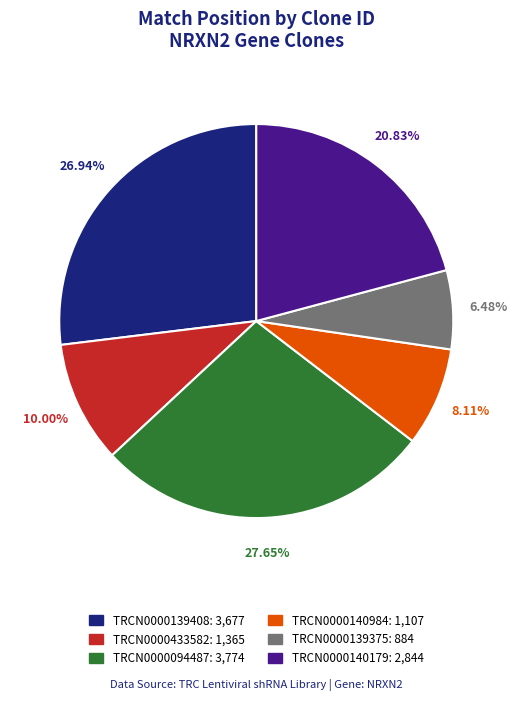

What percentage is the TRCN0000140984 slice, to the nearest percent?

8%